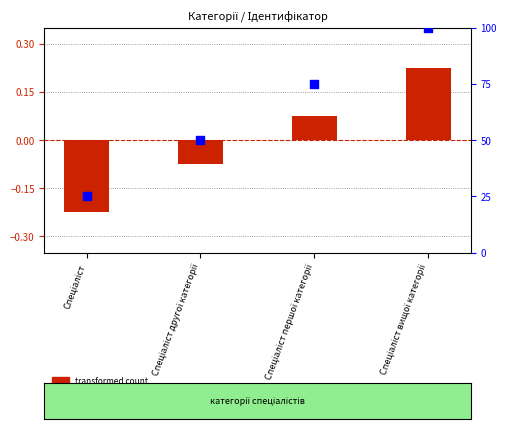

Which has a higher value, Спеціаліст or Спеціаліст другої категорії?

Спеціаліст другої категорії